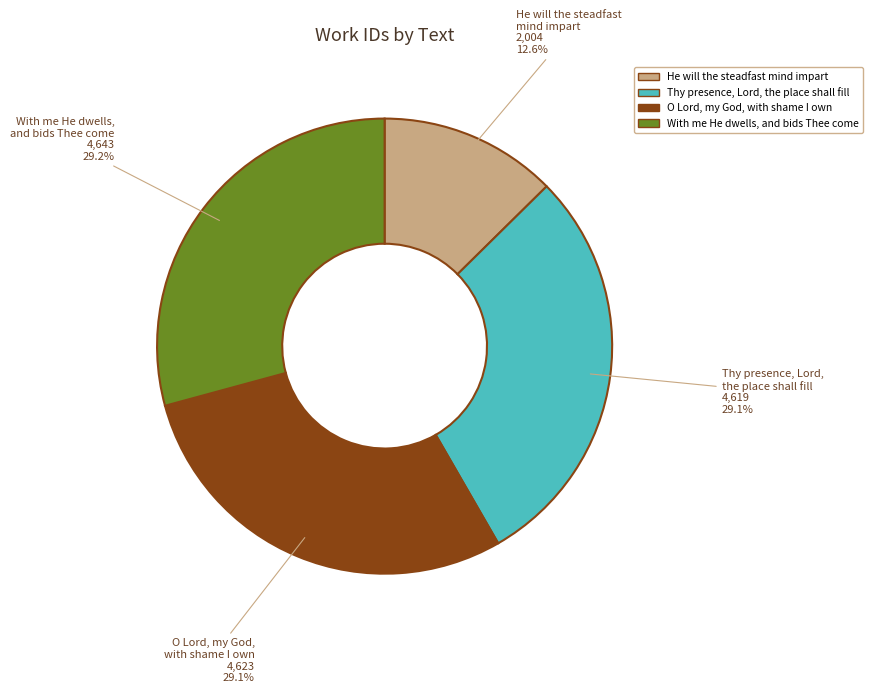

What is the ratio of the value at Thy presence, Lord, the place shall fill to the value at With me He dwells, and bids Thee come?

1.0